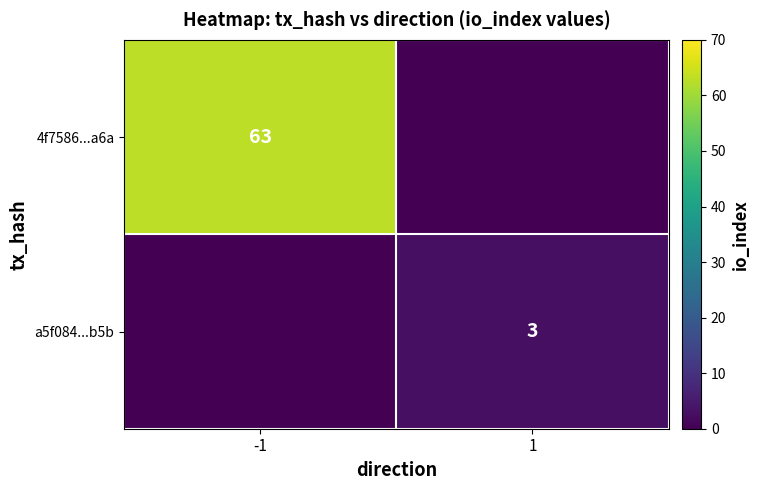

Is the value of 4f7586...a6a at -1 greater than the value of a5f084...b5b at 1?

Yes